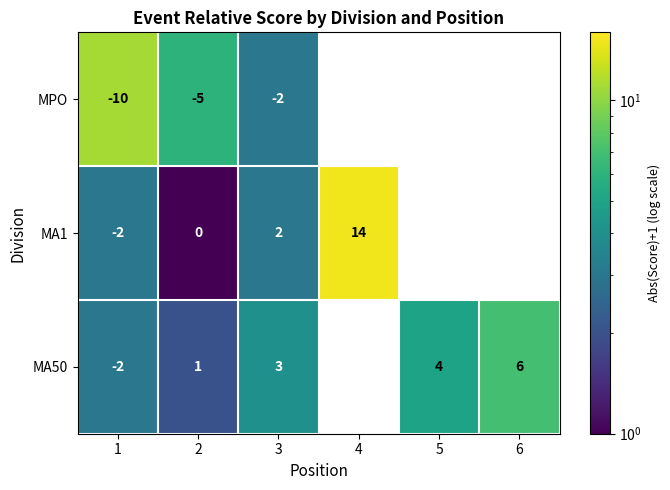

What is the total value across all series at 3?

3